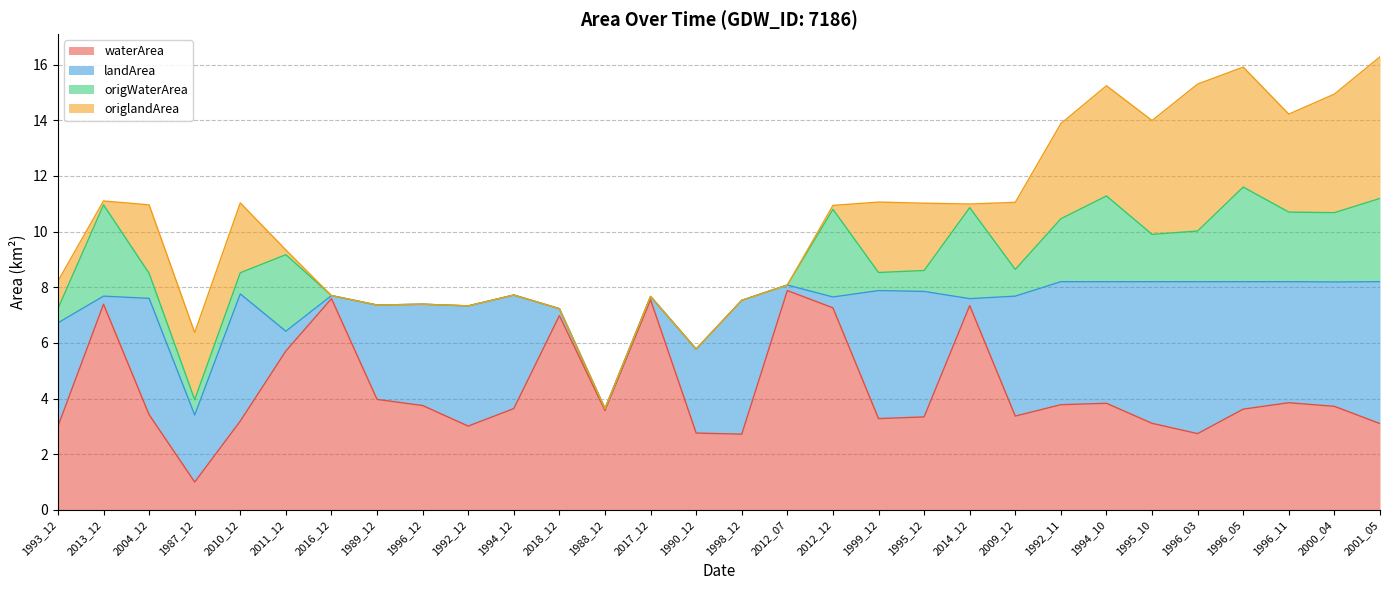

Between 2001_05 and 2013_12, which is larger?

2013_12